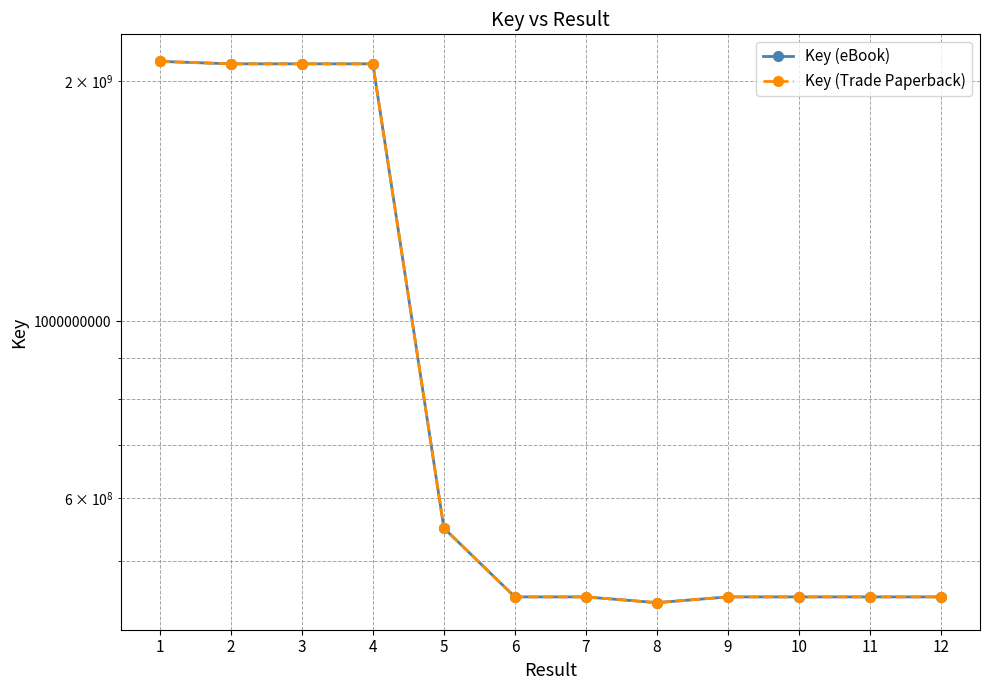

Reading left to right, what are all the values shown in this chart?

Key (eBook): 2117200244	2102398247	2102396750	2102397186	550640850	451425888	451423726	443993286	451423742	451423644	451424631	451423118
Key (Trade Paperback): 2117200244	2102398247	2102396750	2102397186	550640850	451425888	451423726	443993286	451423742	451423644	451424631	451423118